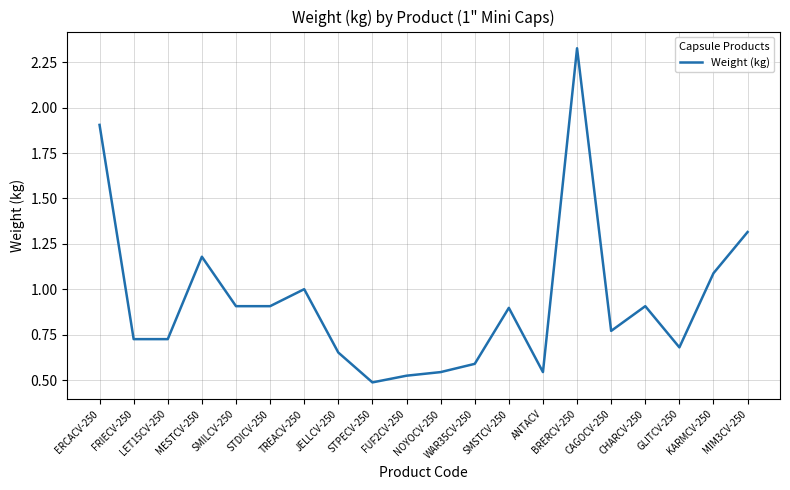

What is the difference between the maximum and minimum values?

1.8